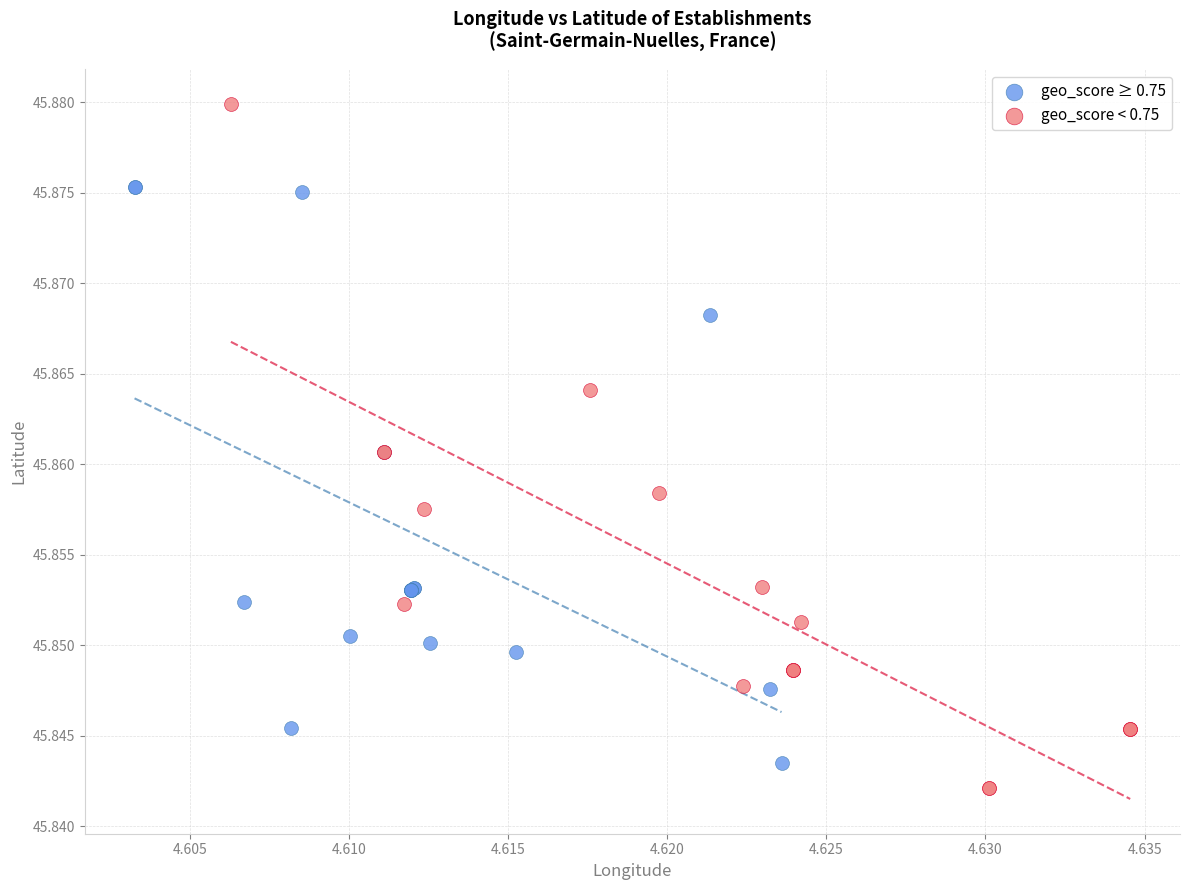

What are all the series names shown in the legend?

geo_score ≥ 0.75, geo_score < 0.75